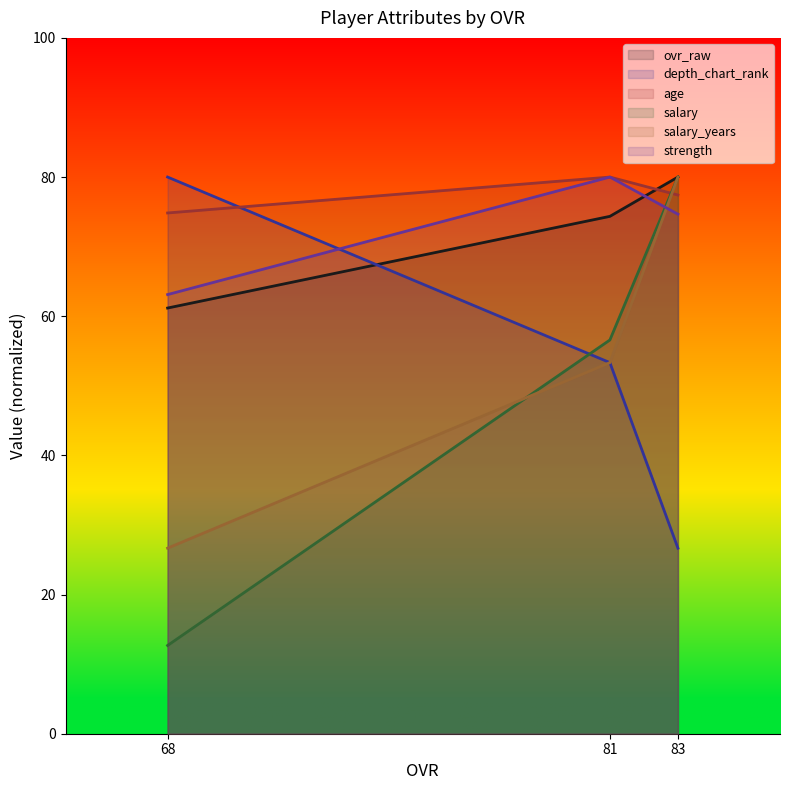

How many values in the age series exceed 77?

2